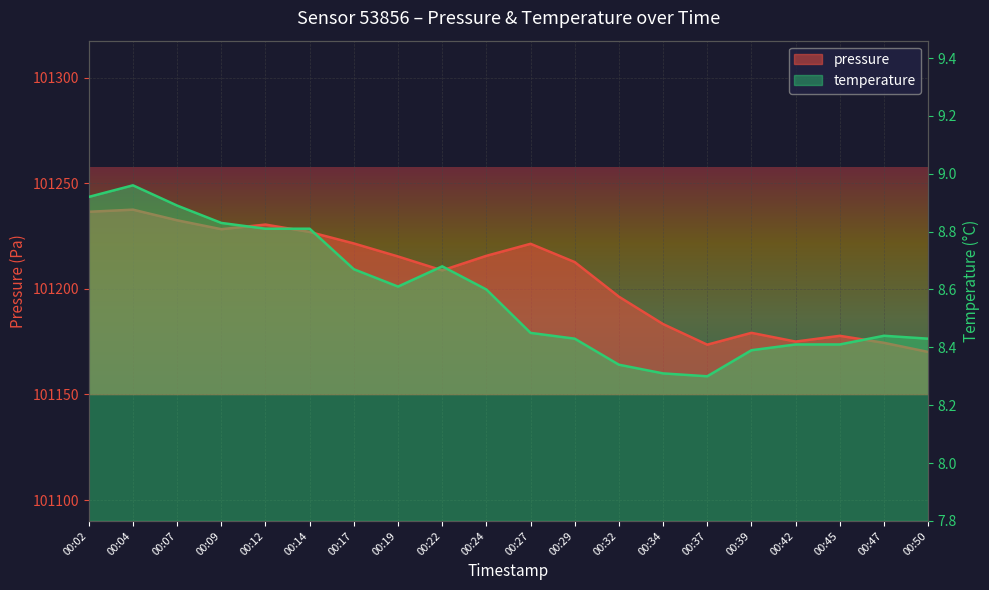

Which series has the largest total across all categories?

pressure